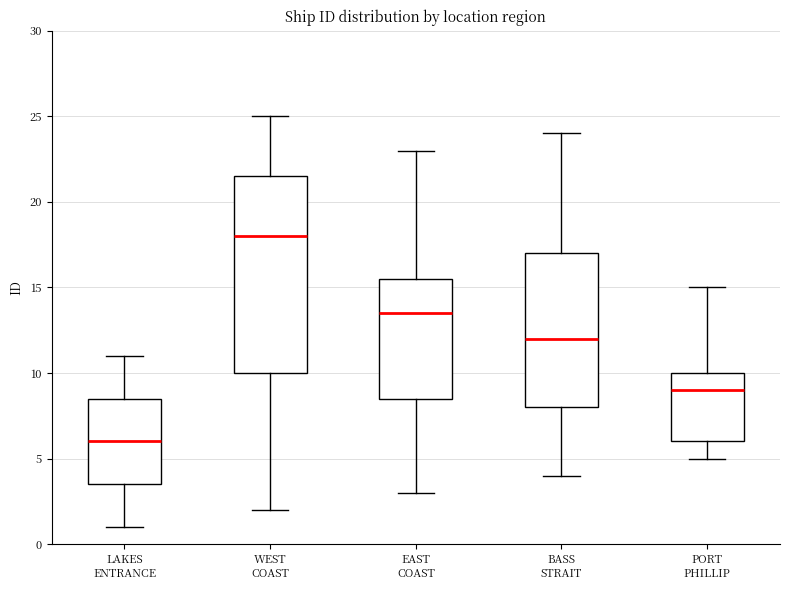

Reading left to right, transcribe this box plot: for each box, give where its median line is, the range the box spans, and where its two whiskers end, as read against the y-axis. The values are not printed on the chart, so give them approximately, as read against the axis.

LAKES ENTRANCE: median 6.0, box 3.5 to 8.5, whiskers 1.0 to 11.0
WEST COAST: median 18.0, box 10.0 to 21.5, whiskers 2.0 to 25.0
EAST COAST: median 13.5, box 8.5 to 15.5, whiskers 3.0 to 23.0
BASS STRAIT: median 12.0, box 8.0 to 17.0, whiskers 4.0 to 24.0
PORT PHILLIP: median 9.0, box 6.0 to 10.0, whiskers 5.0 to 15.0